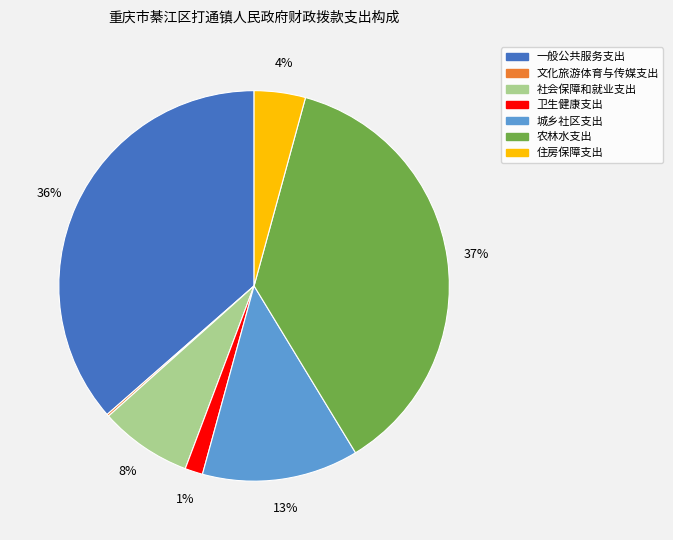

To the nearest percent, what is the average slice percentage?

14%